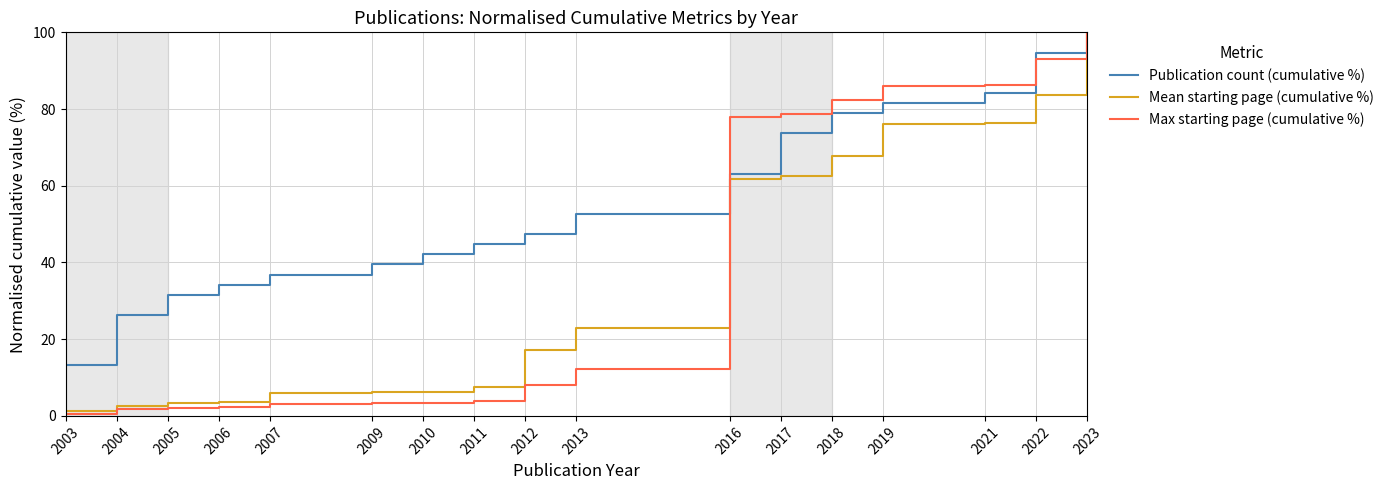

Which series changed the most between 2004 and 2005?

Publication count (cumulative %)